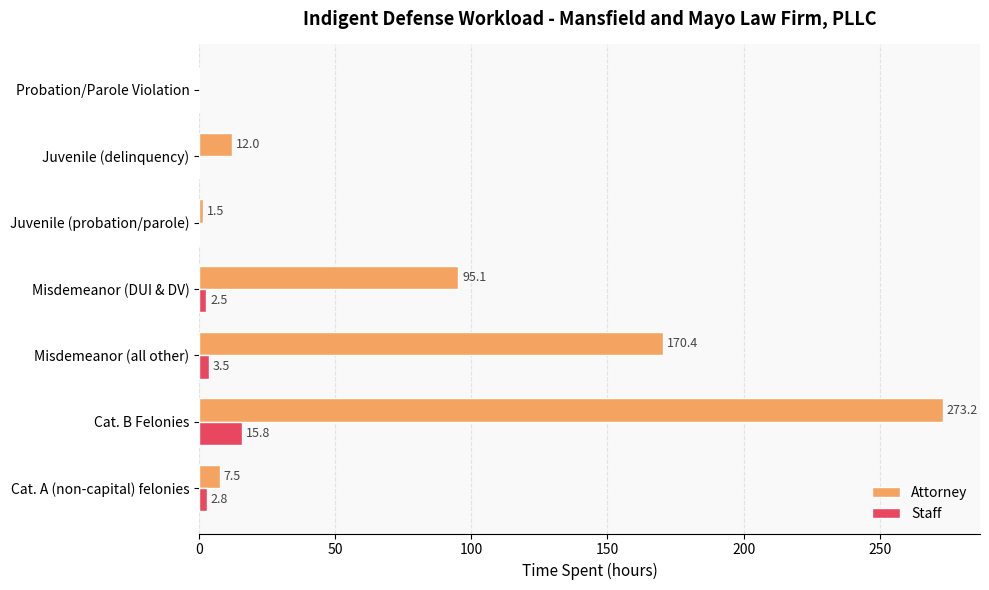

Where is Attorney nearest to the value 136?

Misdemeanor (all other)